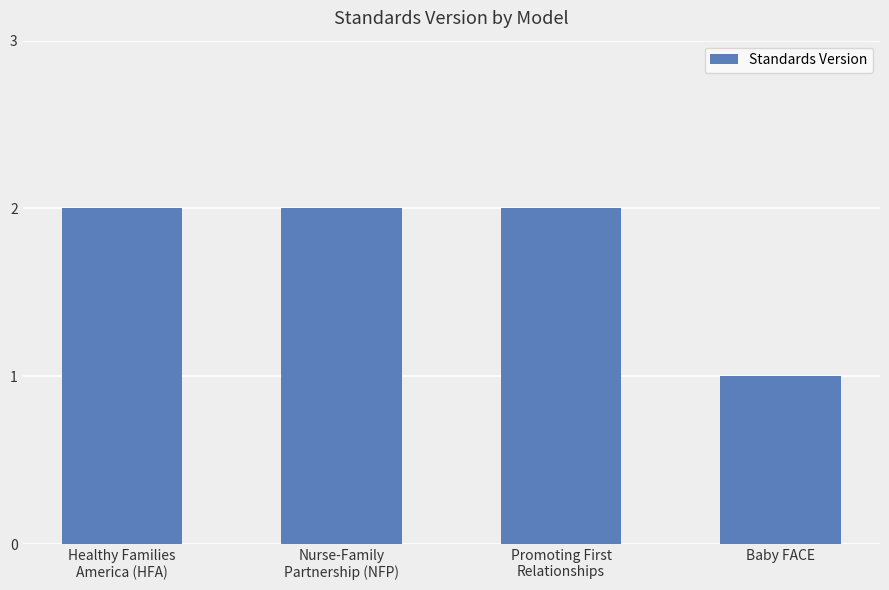

At which label is the value closest to 1?

Baby FACE